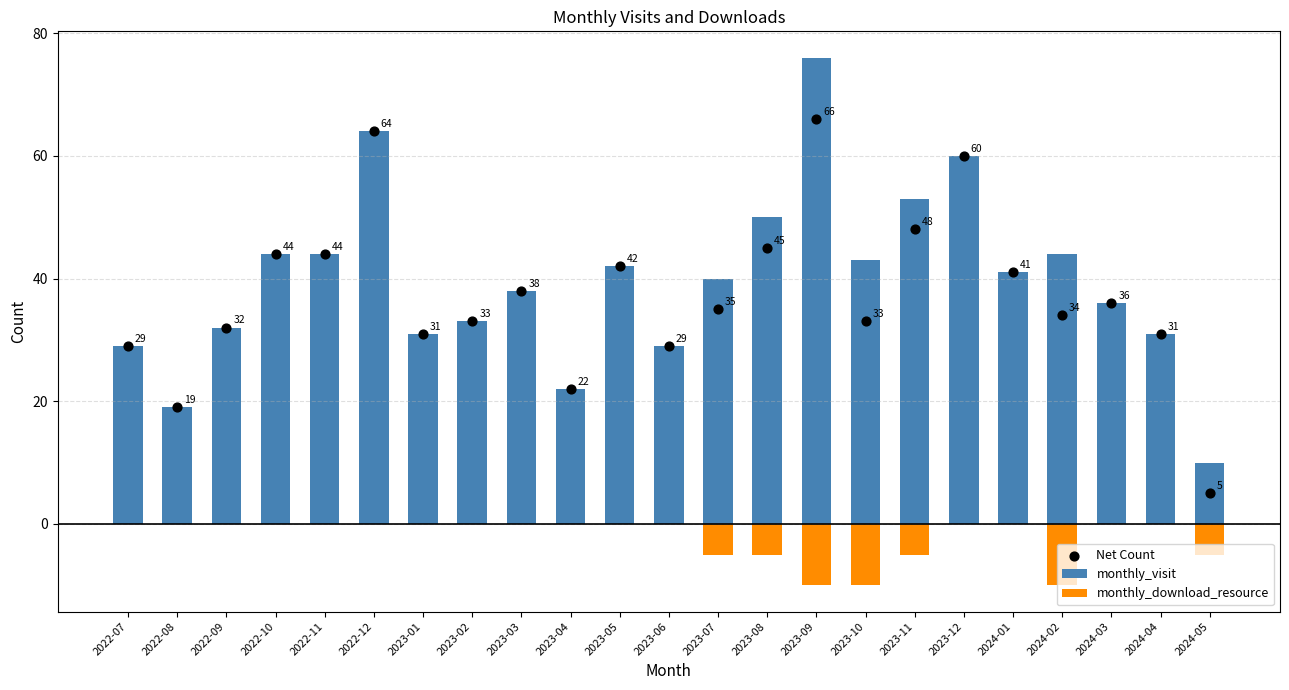

Is the value of monthly_visit at 2022-12 greater than the value of monthly_download_resource at 2022-10?

Yes